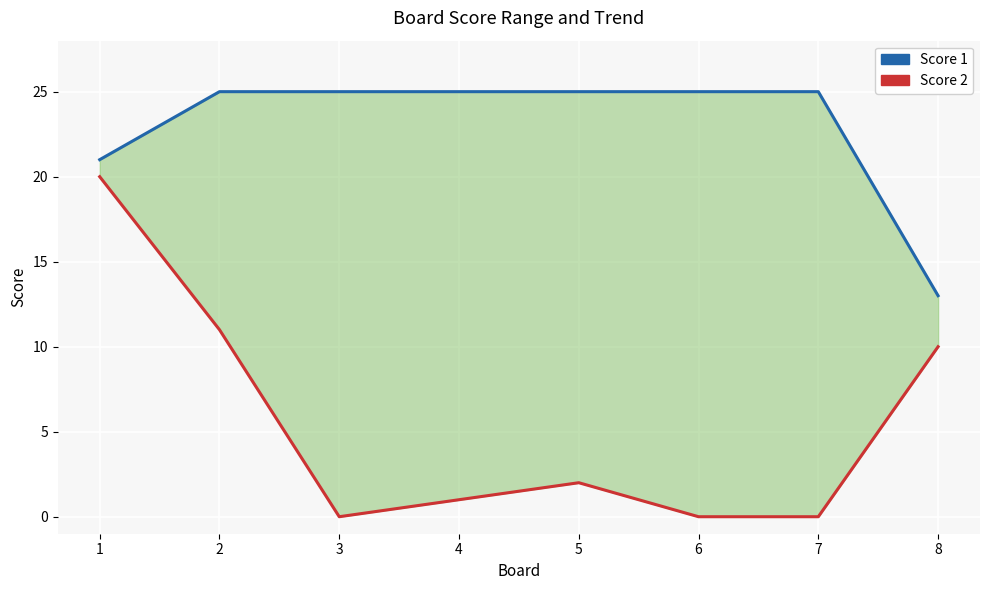

Rank the categories by Score 1 value from highest to lowest.

2, 3, 4, 5, 6, 7, 1, 8